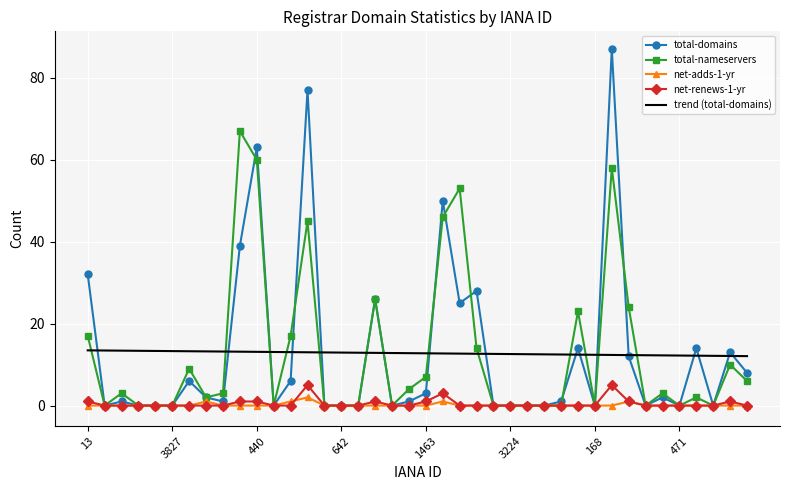

Which series has the widest spread of values?

total-domains